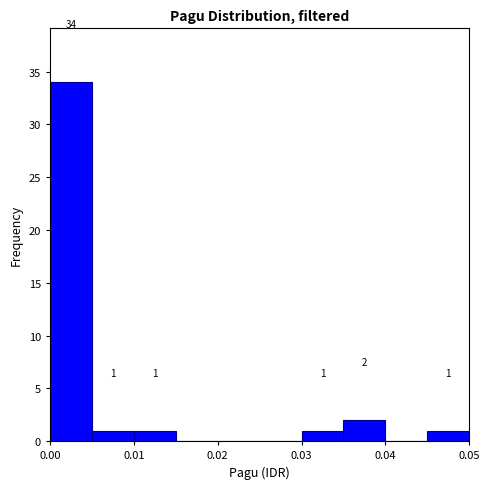

Over which range of the x-axis is the bar tallest?

0.000 to 0.005